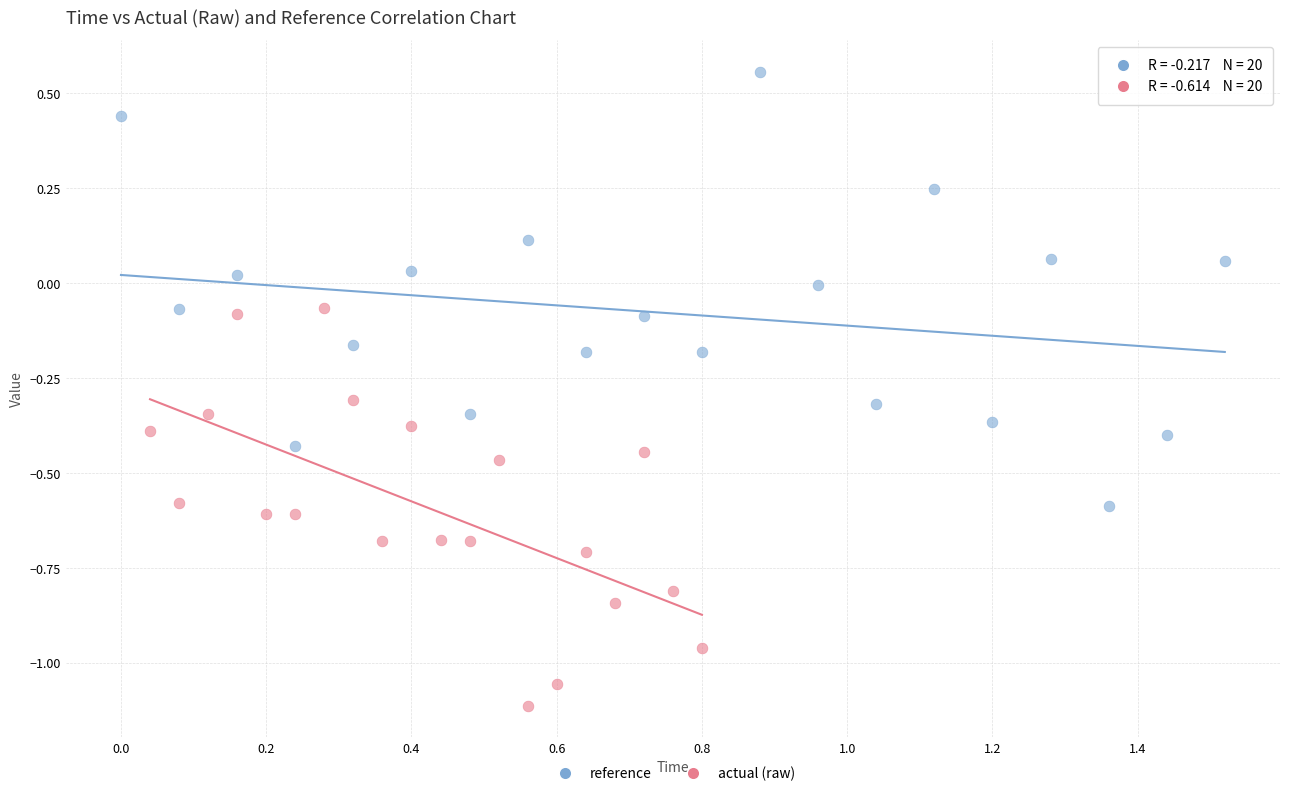

Which series contains the highest Y value?

reference